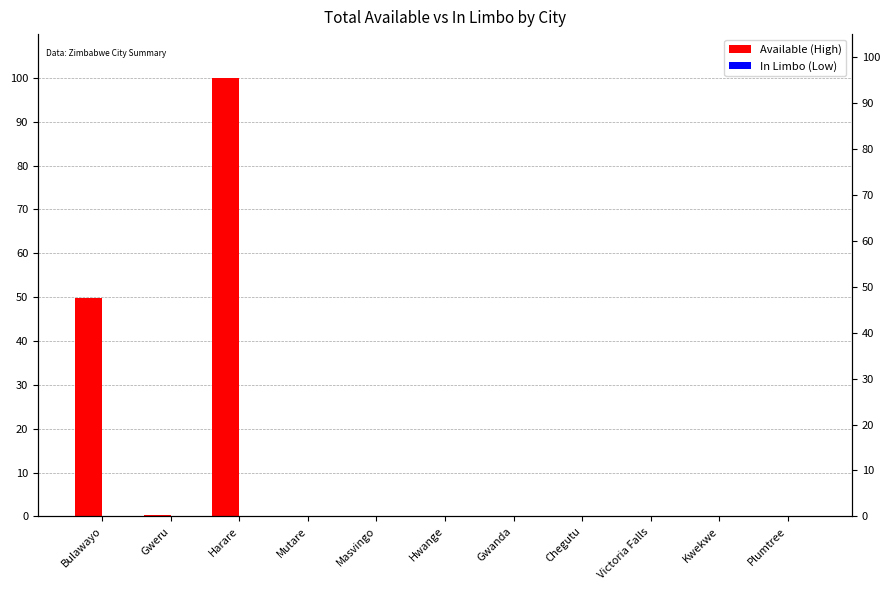

Which series has the largest total across all categories?

Available (High)